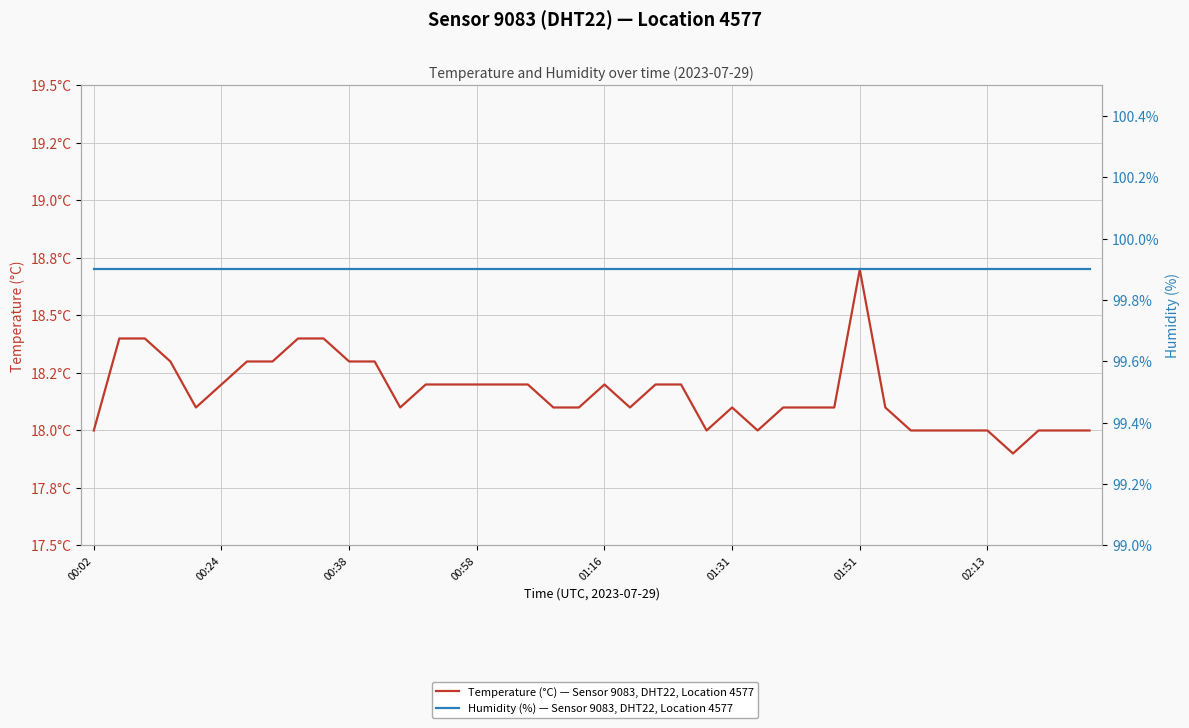

The Temperature (°C) — Sensor 9083, DHT22, Location 4577 series shows 18.4 at 9. True or false?

True